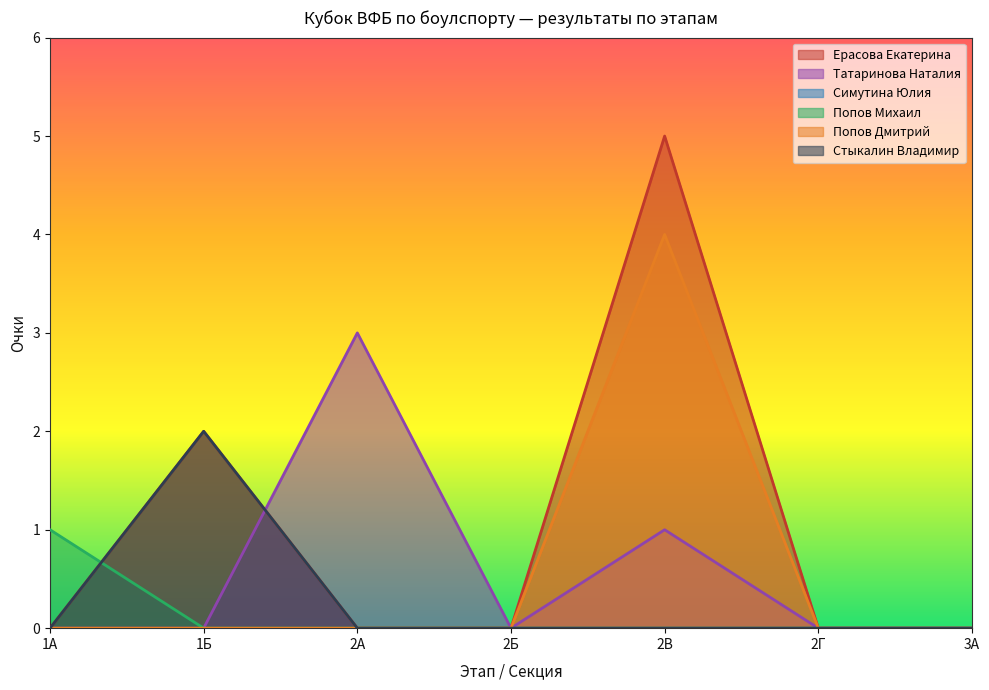

Between which two adjacent categories do Стыкалин Владимир and Попов Михаил first intersect?

1А and 1Б